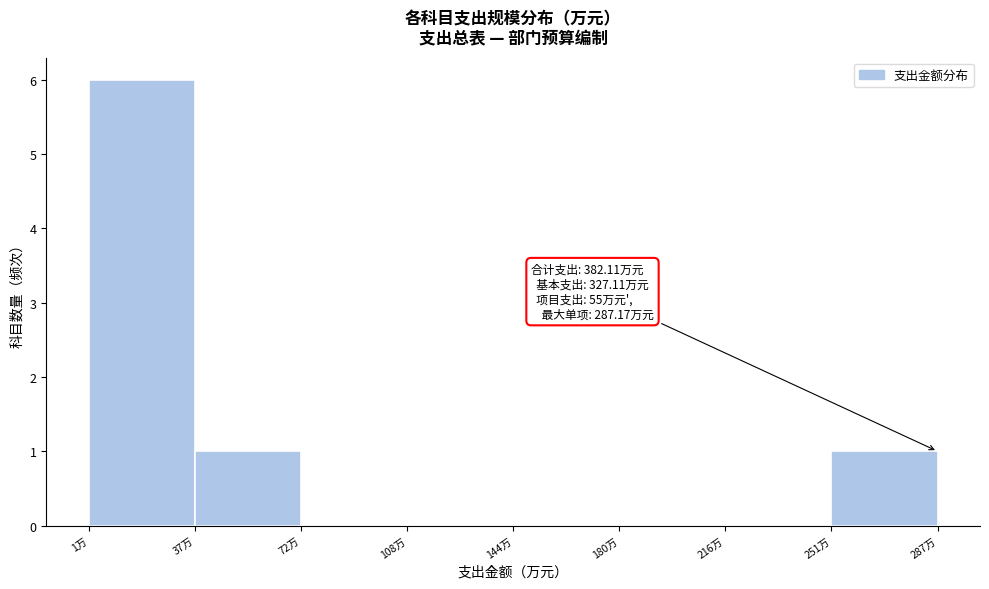

Over which range of the x-axis is the bar tallest?

0 to 35